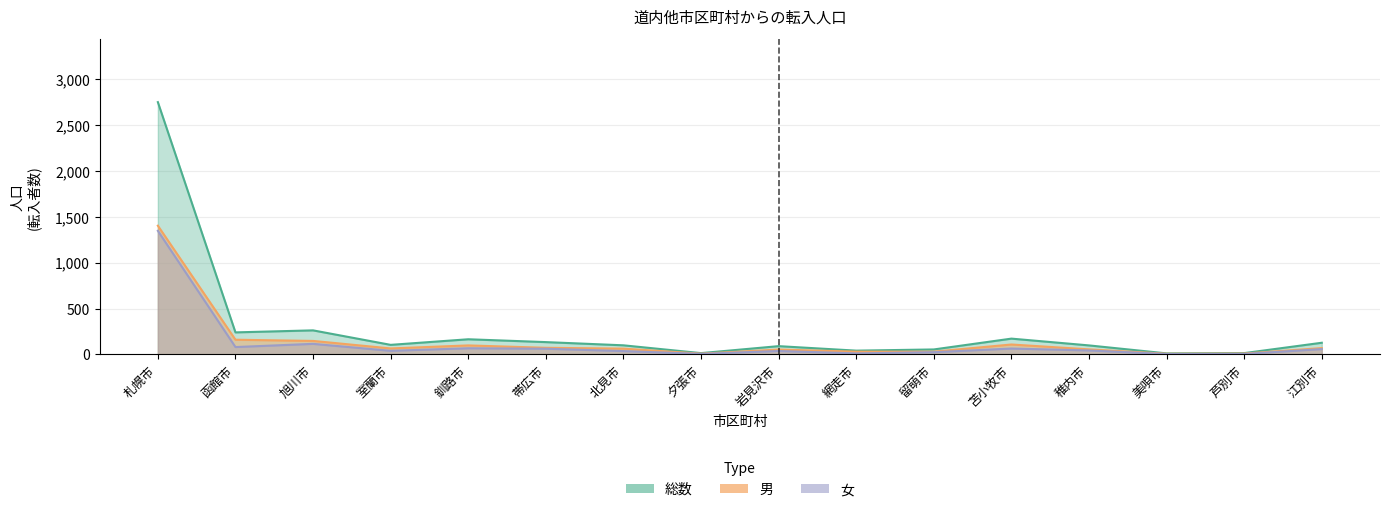

What is the difference between the maximum and minimum values in the 男 series?

1396